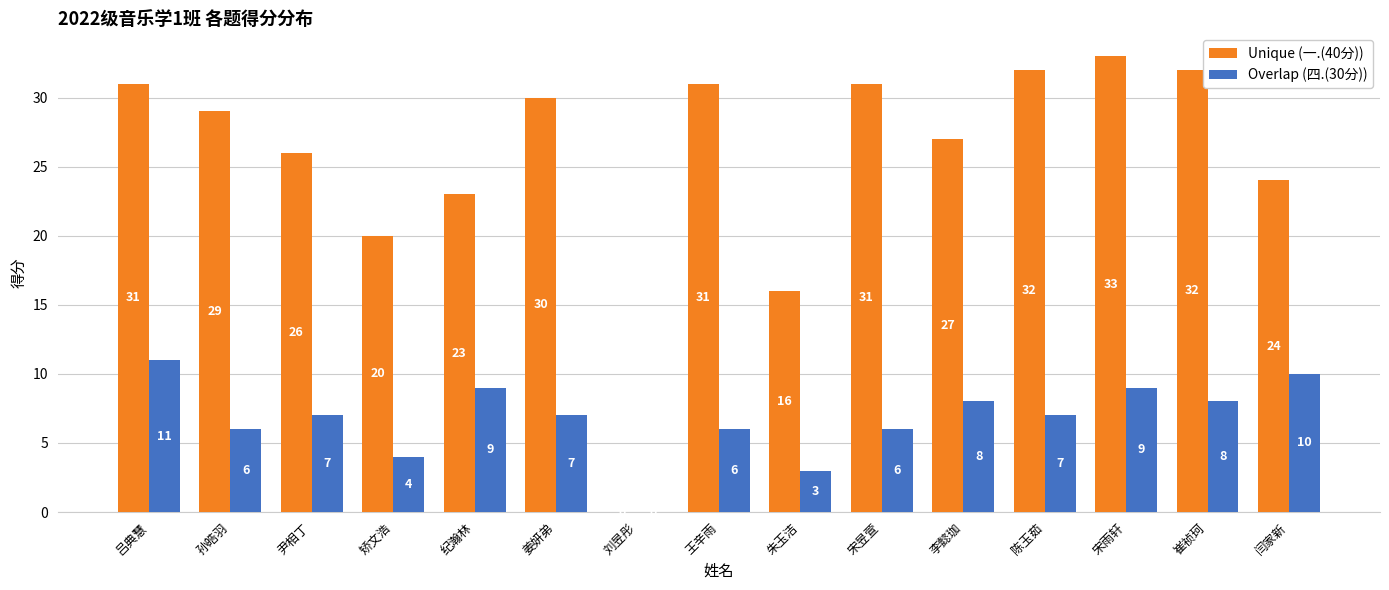

How many data points does each series have?

15